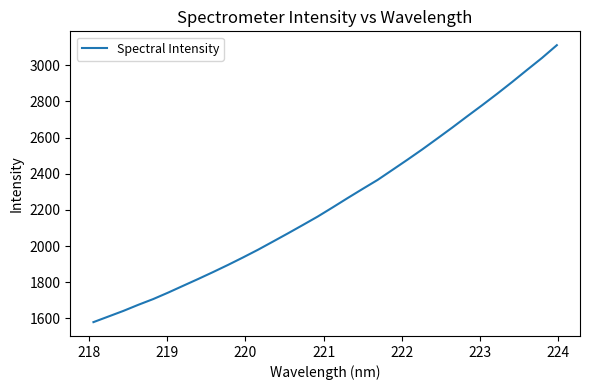

What is the maximum value shown in the chart?

3111.0